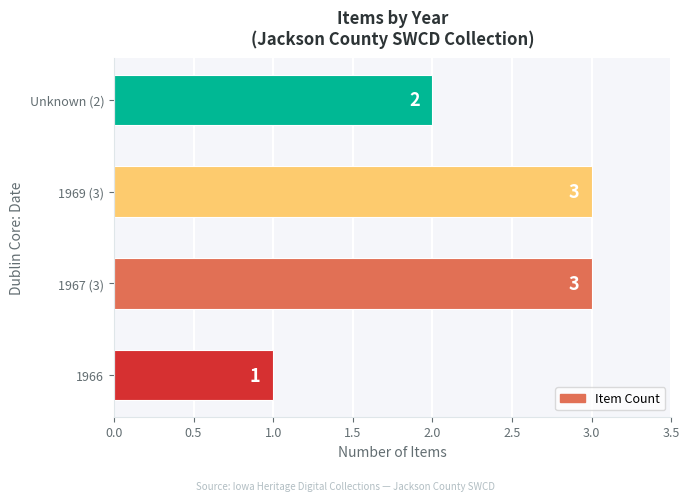

Does the chart contain stacked bars?

No